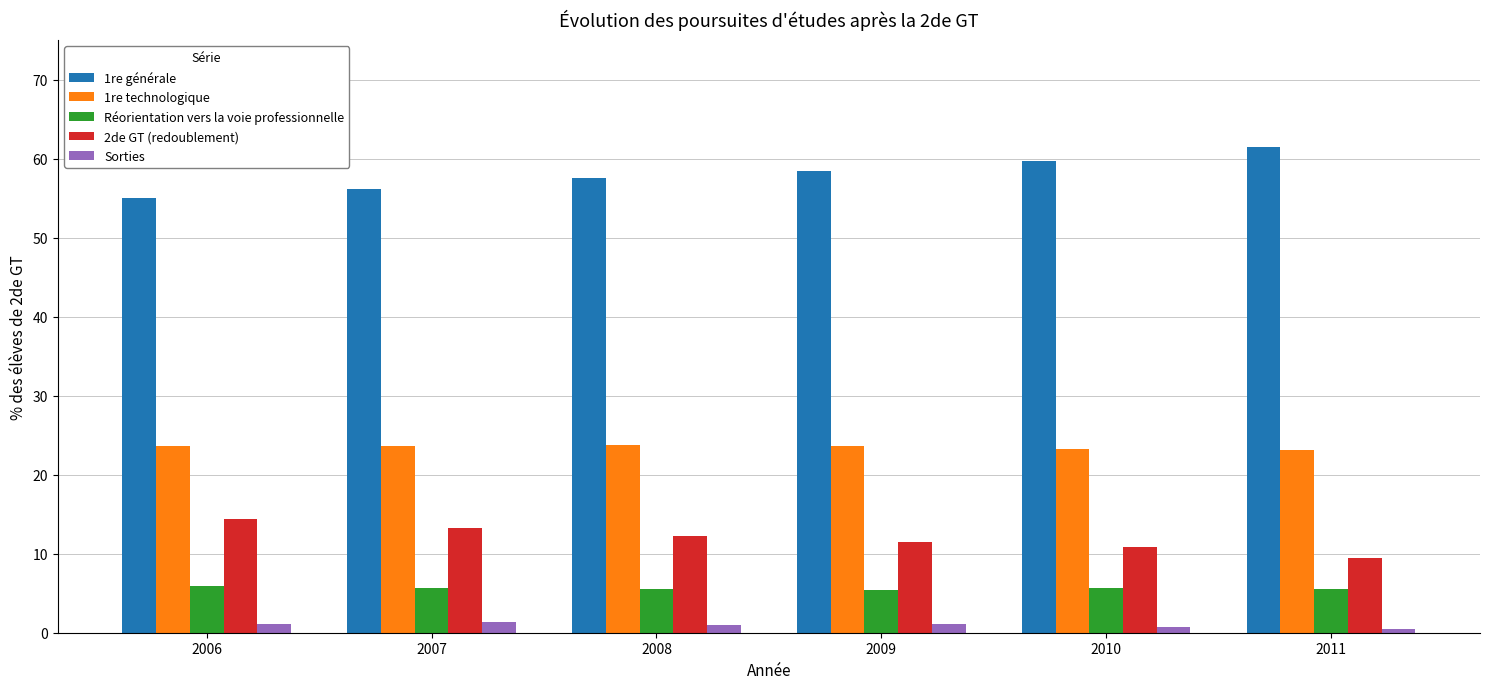

Which label corresponds to the largest value in the chart?

2011